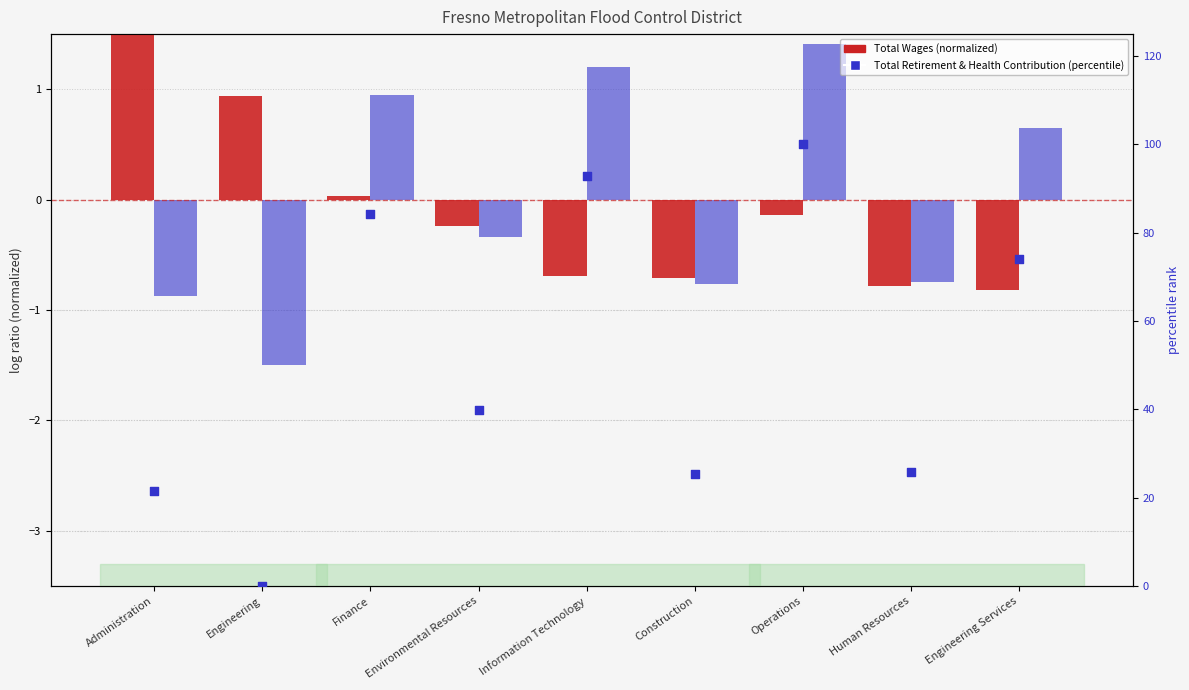

Which series has the largest Y range (max minus min)?

percentile rank within the department